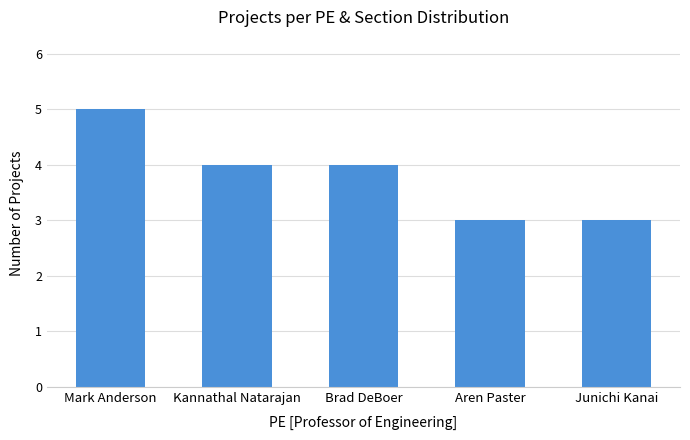

What is the ratio of the value at Junichi Kanai to the value at Mark Anderson?

0.6